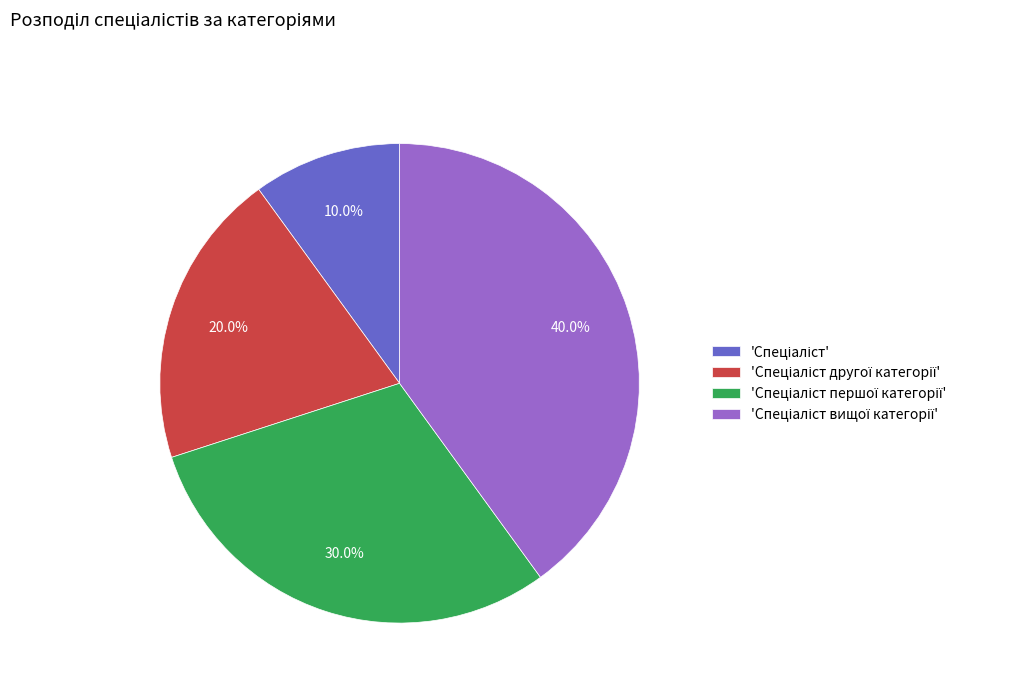

Is there any slice that represents more than half of the pie?

No